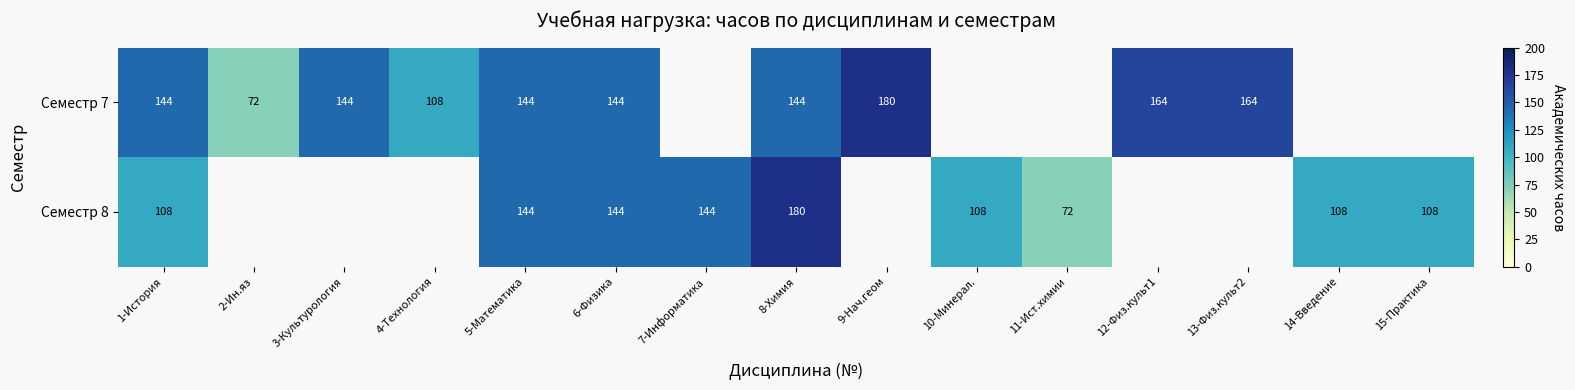

The Семестр 8 series shows 74 at 7-Информатика. True or false?

False